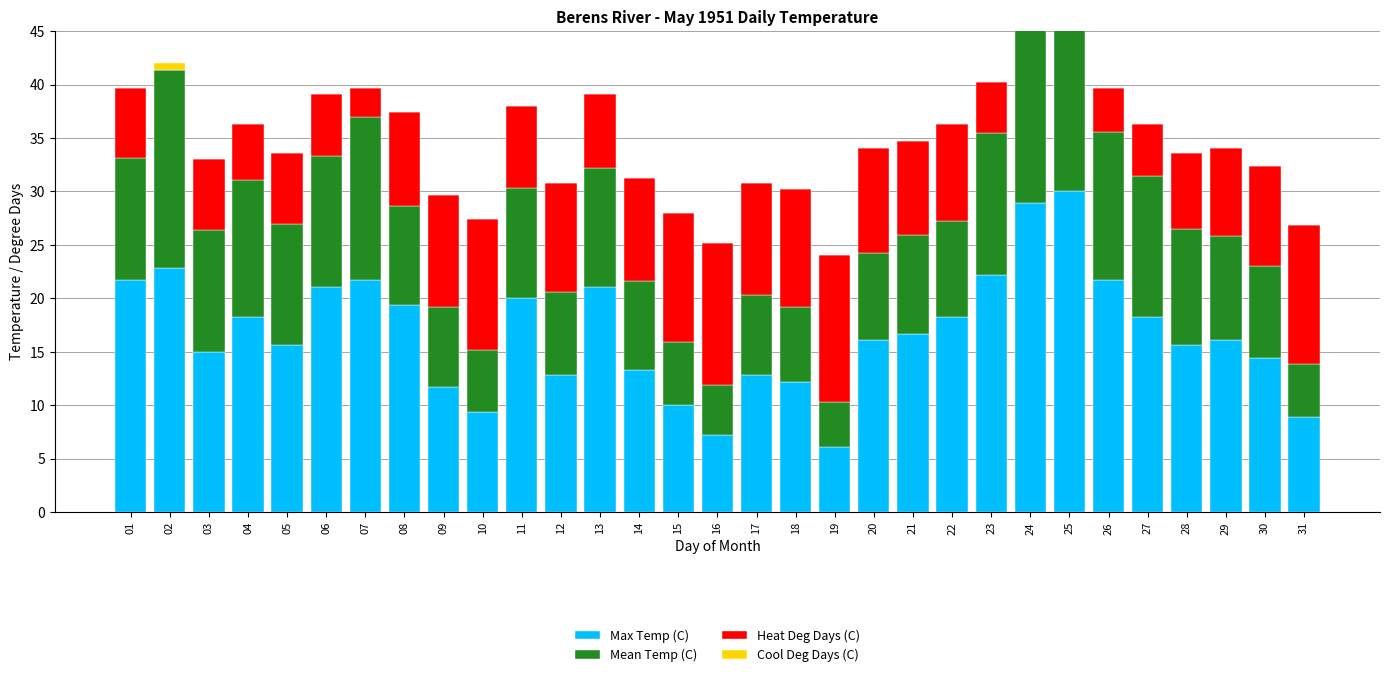

At how many categories does at least one series exceed 26?

2